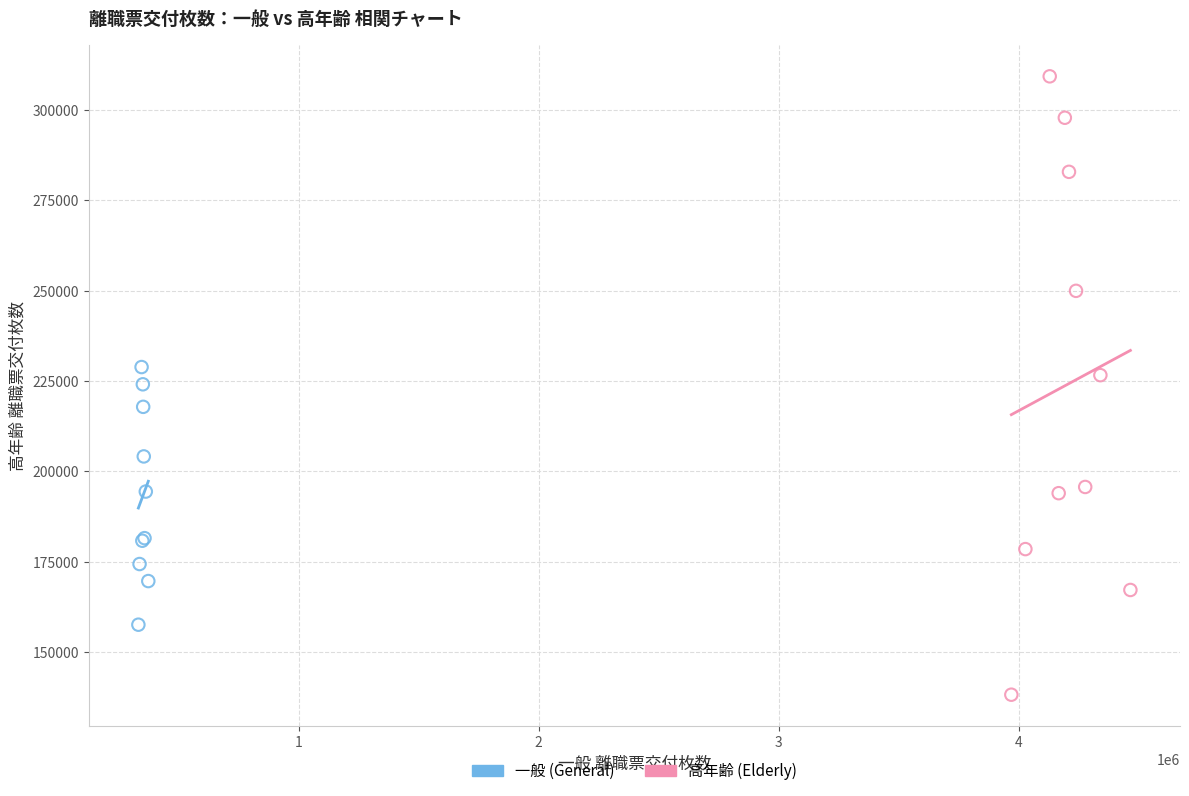

Which series has the widest spread of Y values?

高年齢 (Elderly)